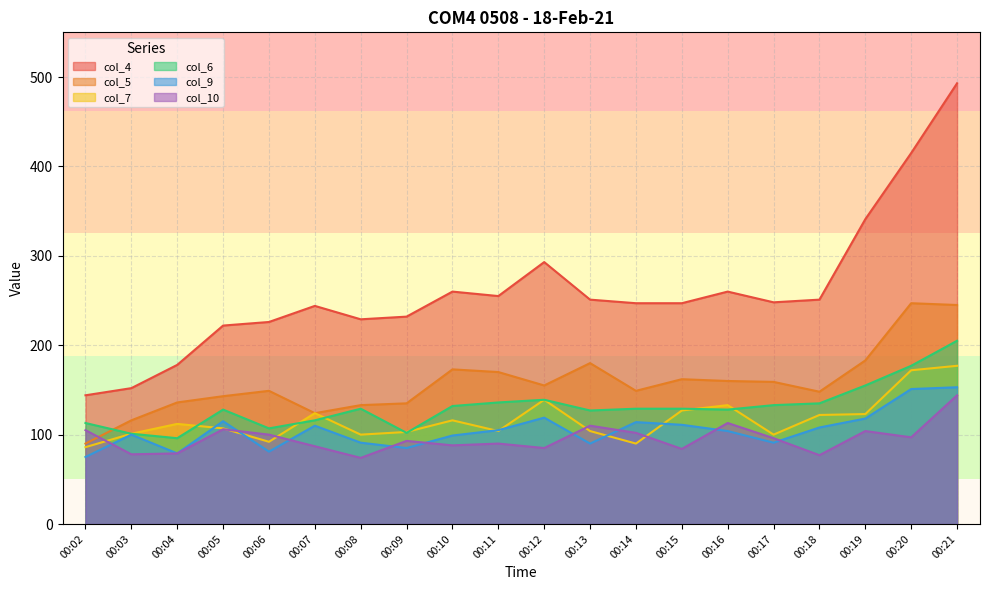

True or false: col_4 and col_5 intersect in this chart.

False